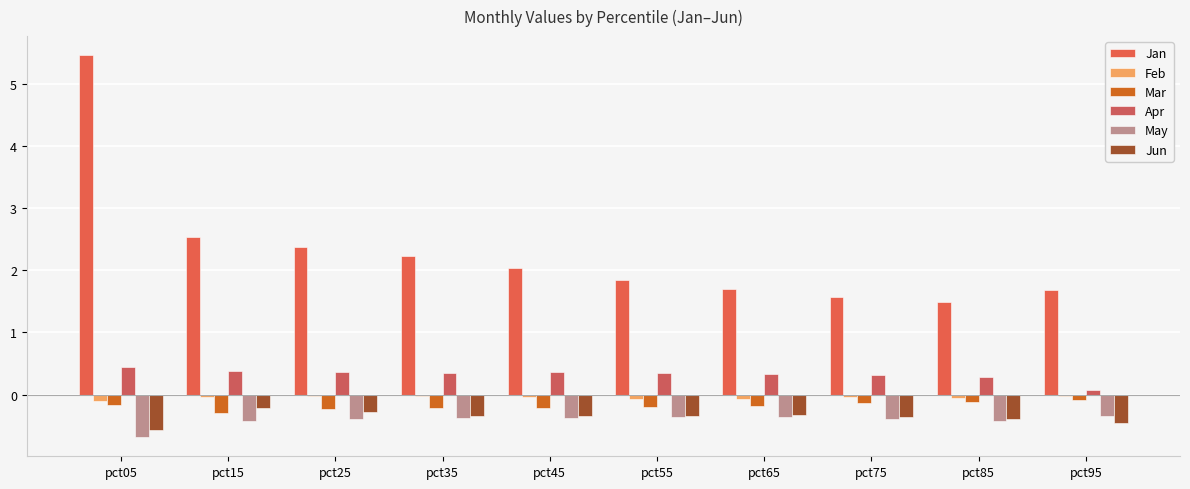

Between pct75 and pct85, which series saw the biggest shift?

Jan